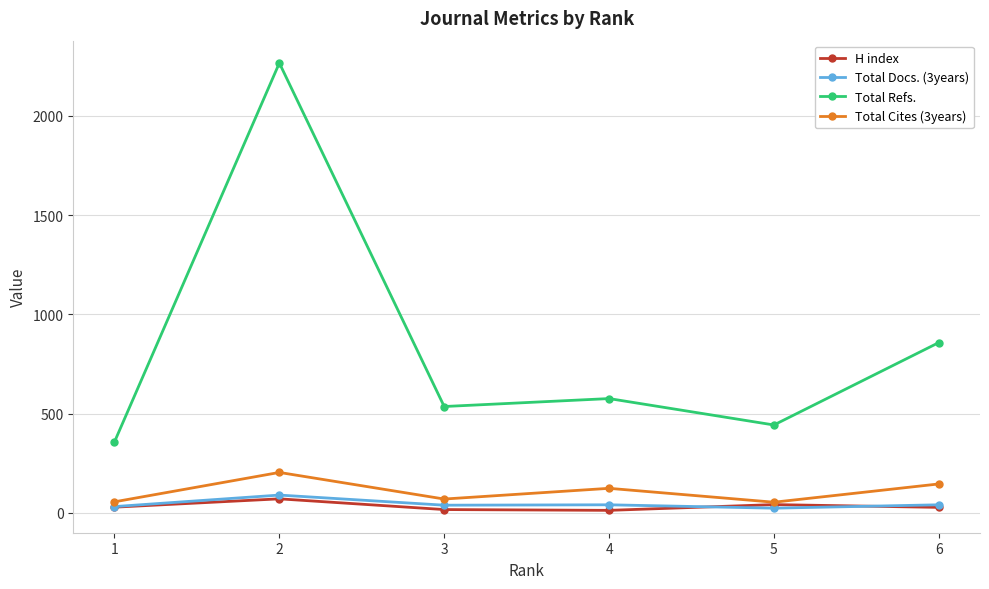

What is the average value of the Total Refs. series?

840